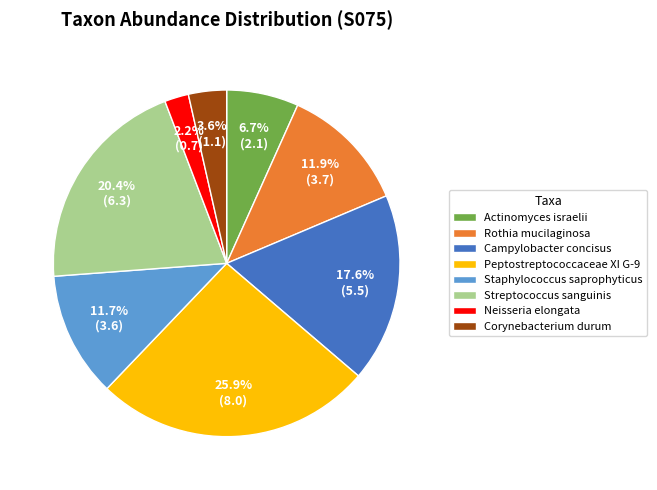

Does any single category account for the majority?

No